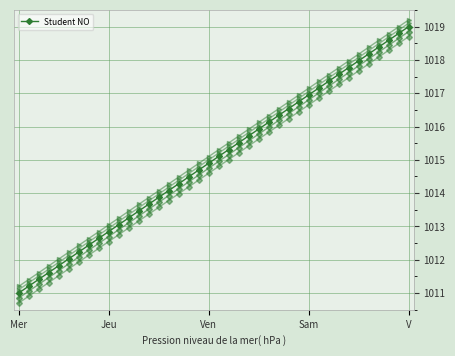

How many lines are shown in the chart?

1